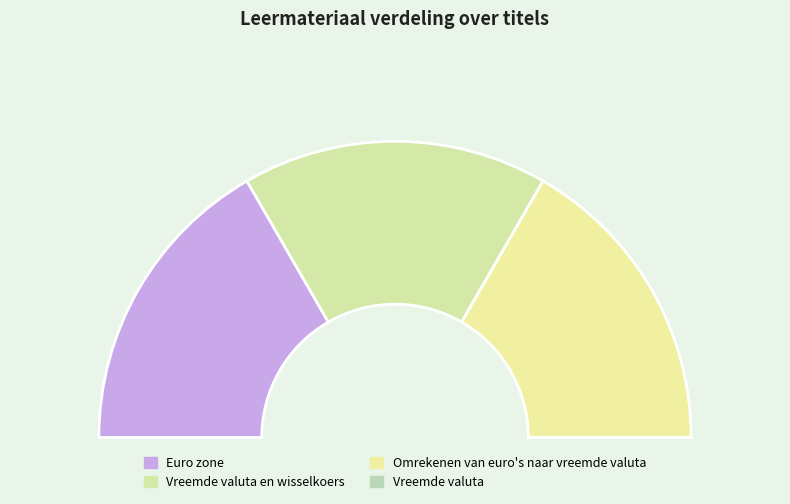

Approximately how many times larger is the value at Vreemde valuta en wisselkoers compared to Euro zone?

1.0